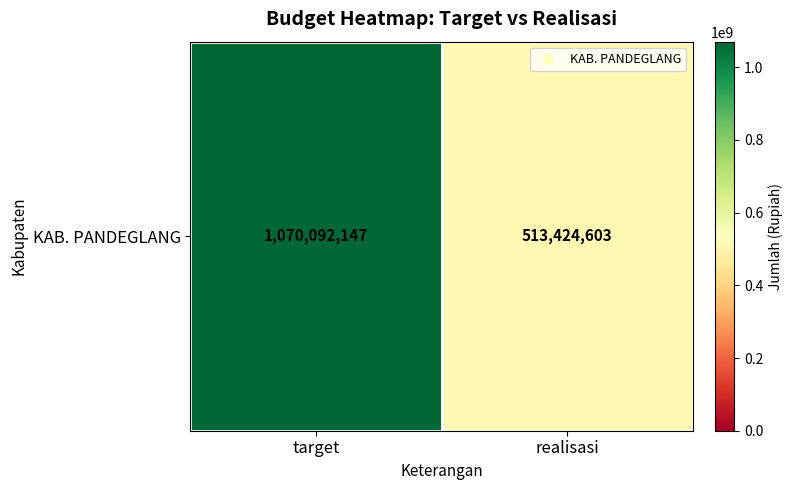

How many values are below 1070092147?

1